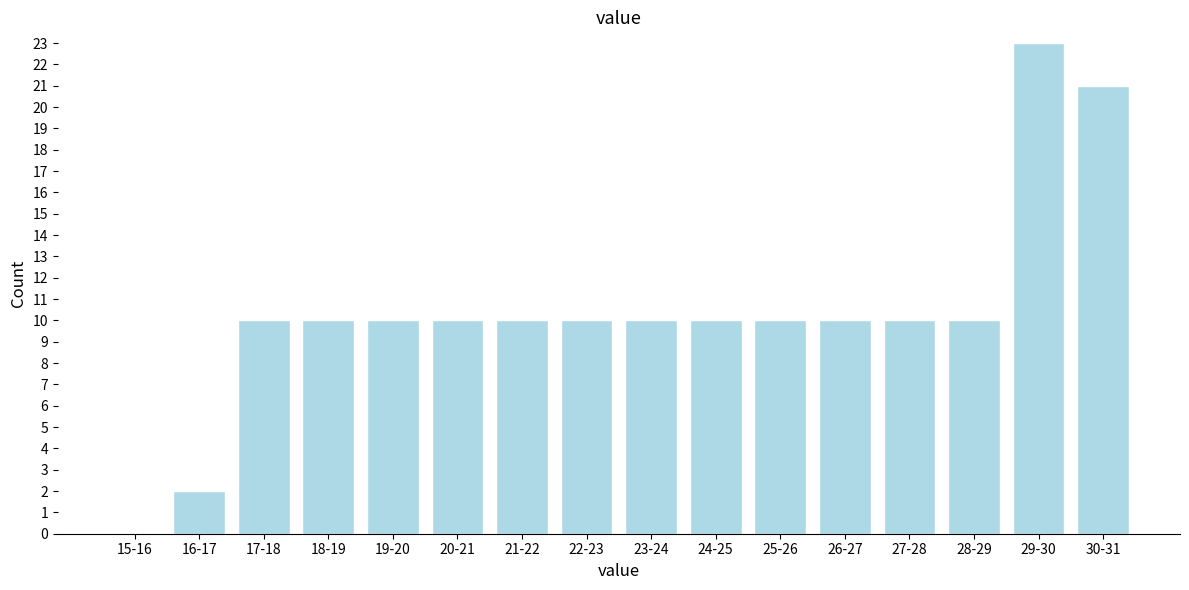

Reading left to right, list all the values displayed in this chart.

15-16=0	16-17=2	17-18=10	18-19=10	19-20=10	20-21=10	21-22=10	22-23=10	23-24=10	24-25=10	25-26=10	26-27=10	27-28=10	28-29=10	29-30=23	30-31=21